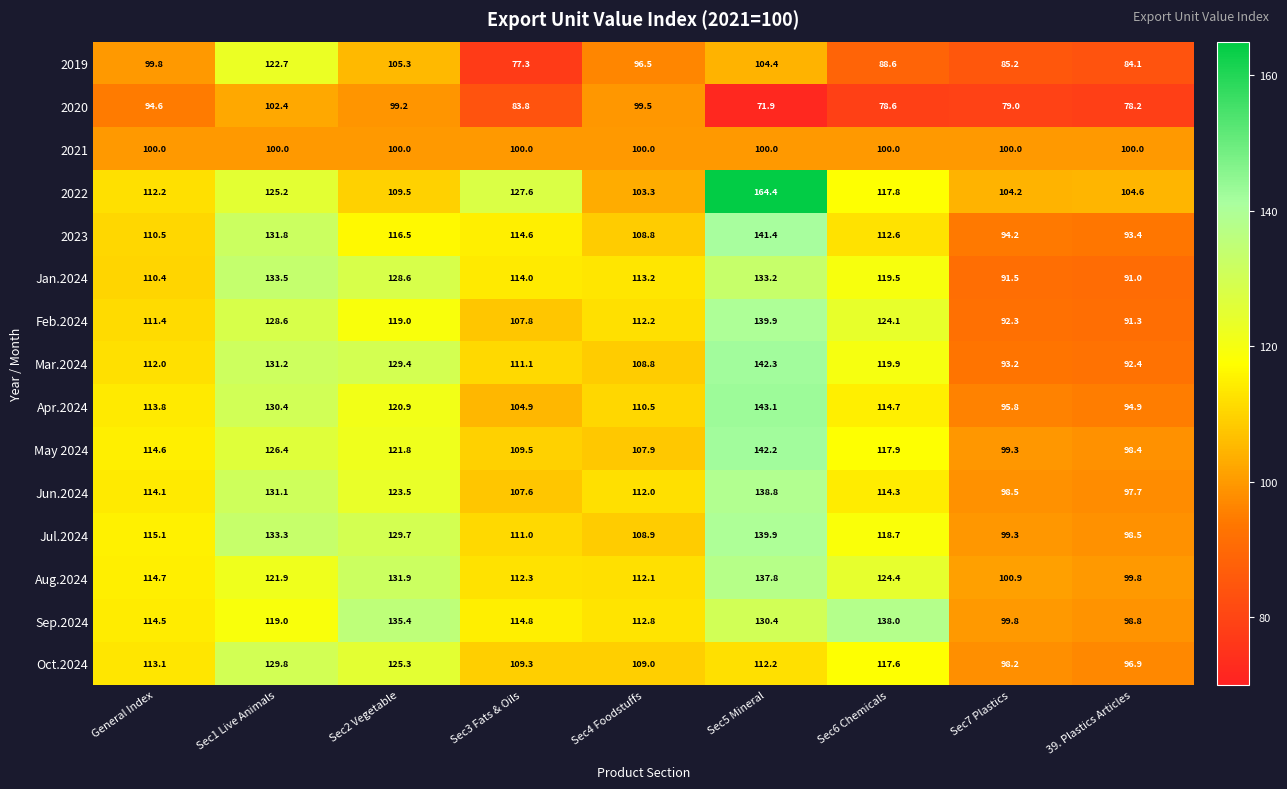

True or false: Jul.2024 has a value of 26.2 at Sec2 Vegetable.

False